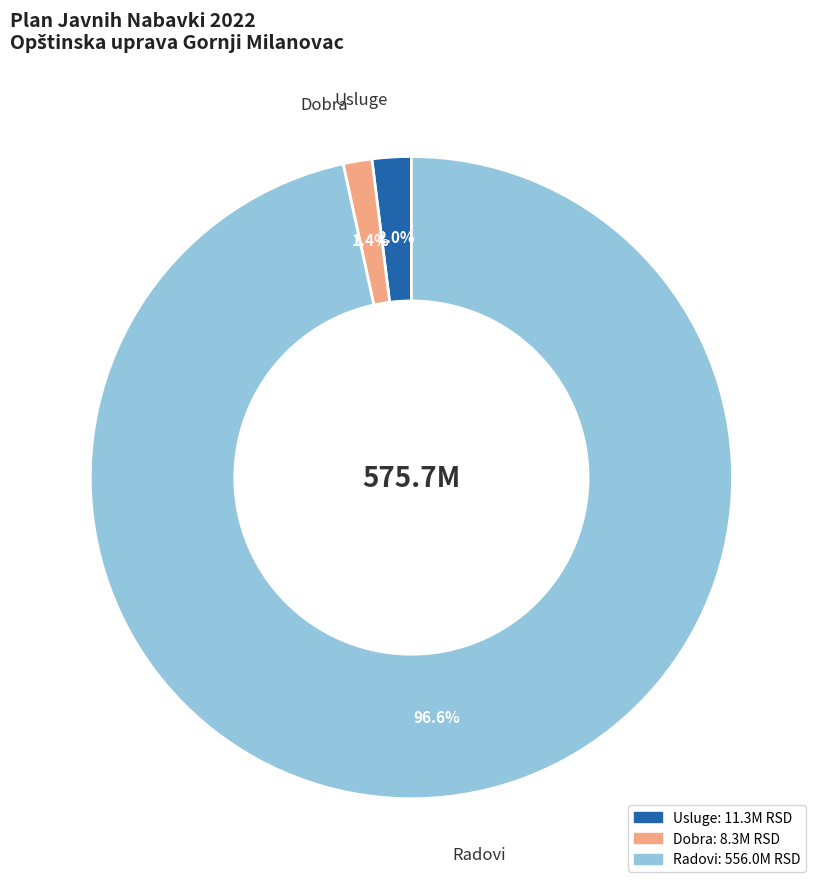

To the nearest percent, what percentage of the pie is Usluge?

2%